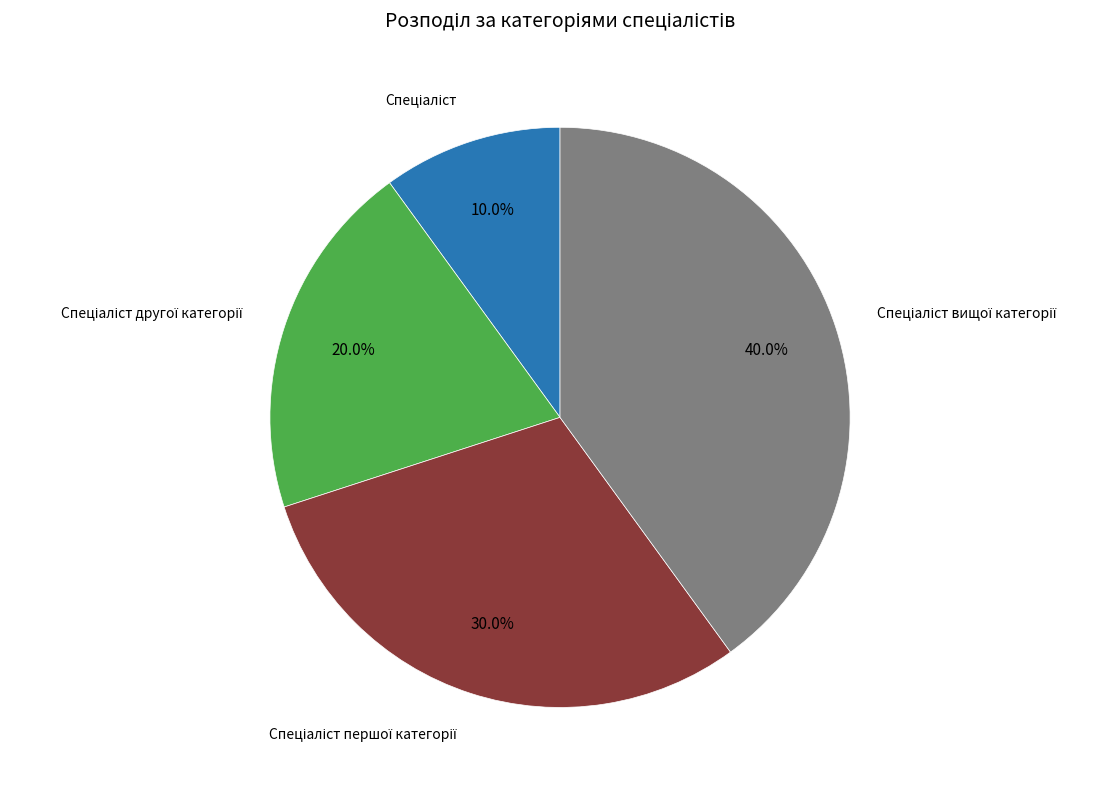

Is there a majority slice in this chart?

No